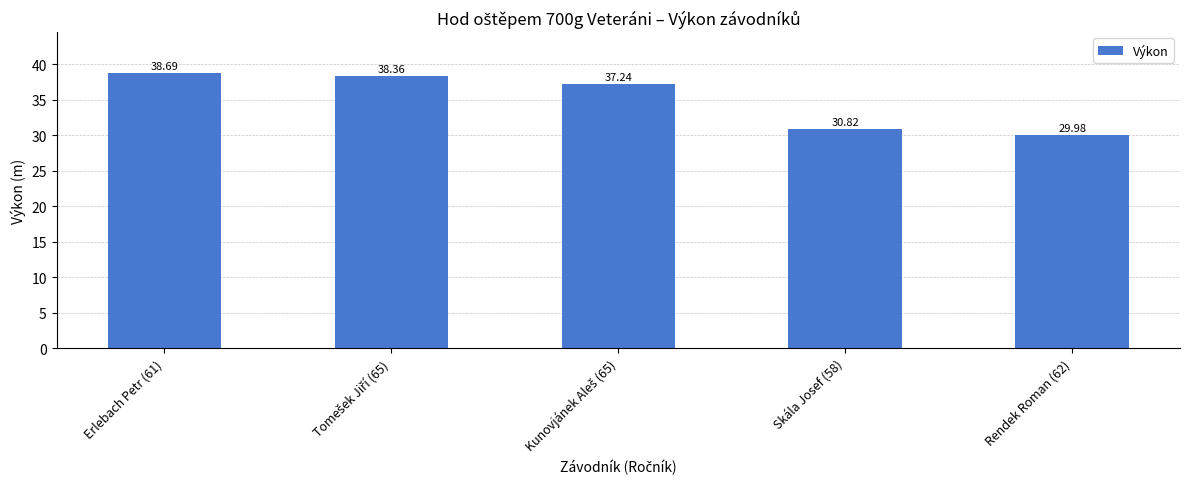

What is the sum of the values at Skála Josef (58) and Erlebach Petr (61)?

69.5